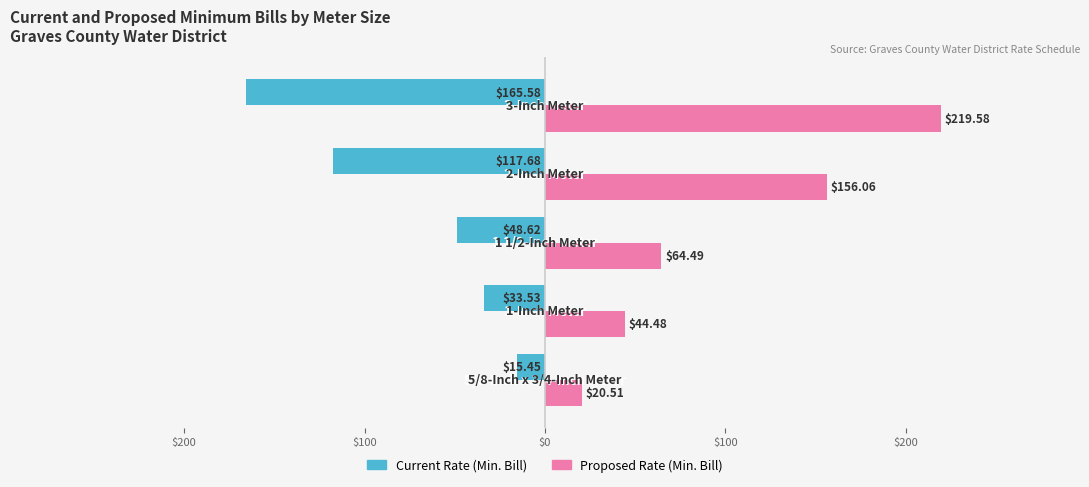

What are all the series names shown in the legend?

Current Rate (Min. Bill), Proposed Rate (Min. Bill)